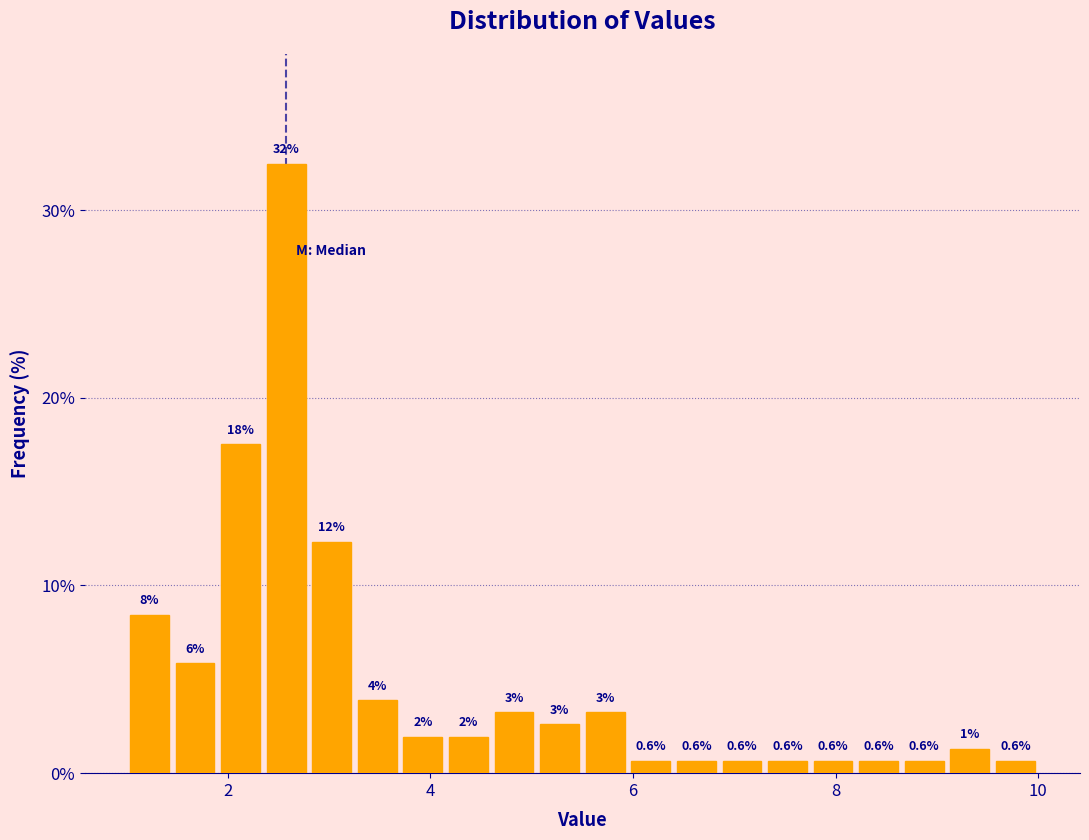

Around what value on the x-axis is the tallest bar? Give the approximate position of its centre, as read against the axis.

2.6